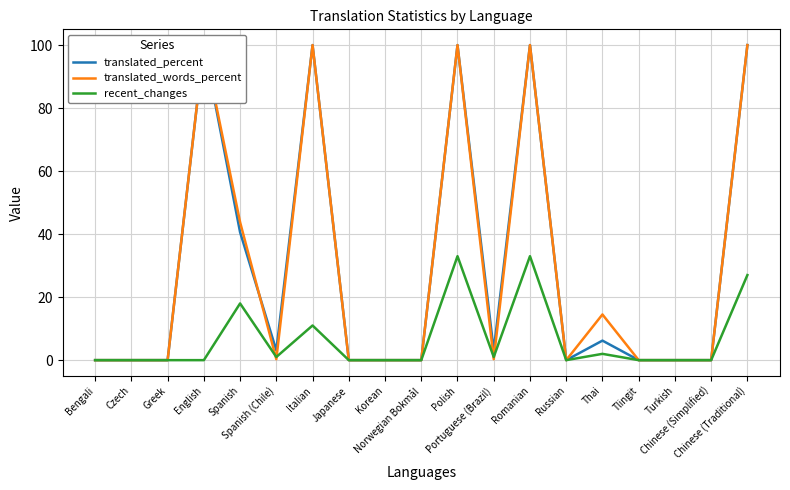

Which has a higher value, Italian or Spanish (Chile)?

Italian